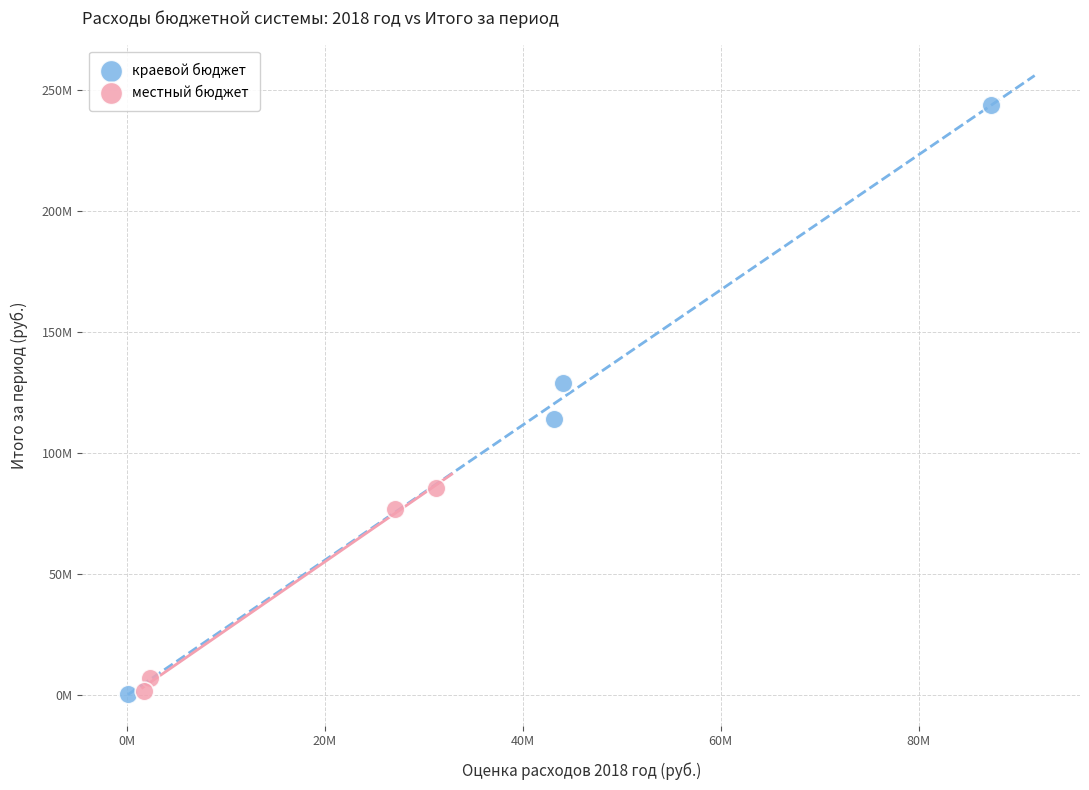

Which series has the largest Y range (max minus min)?

краевой бюджет